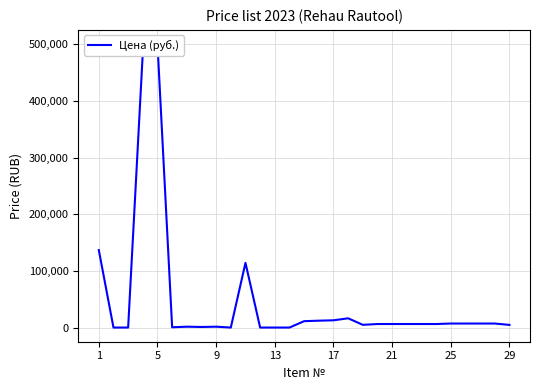

How many data points are less than 6706?

12